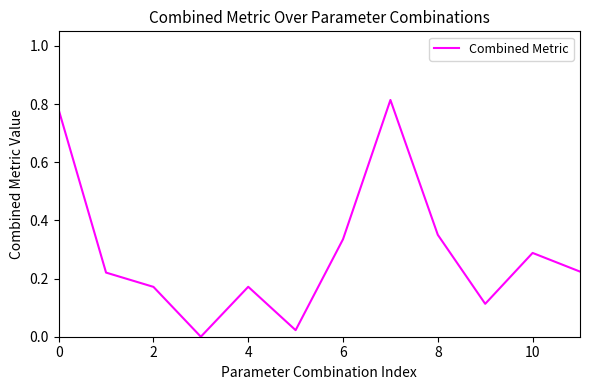

Does the chart have visible grid lines?

No